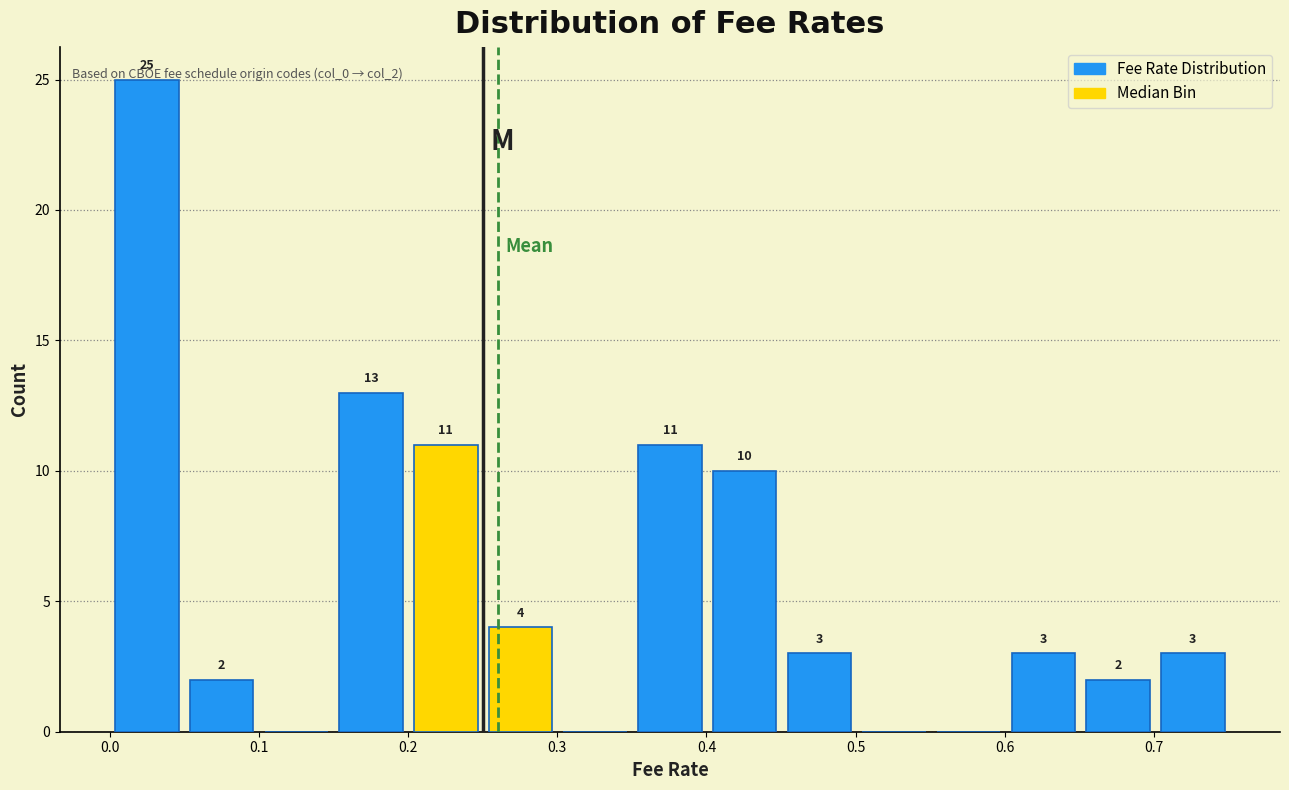

Which range on the x-axis has the tallest bar?

0.00 to 0.05